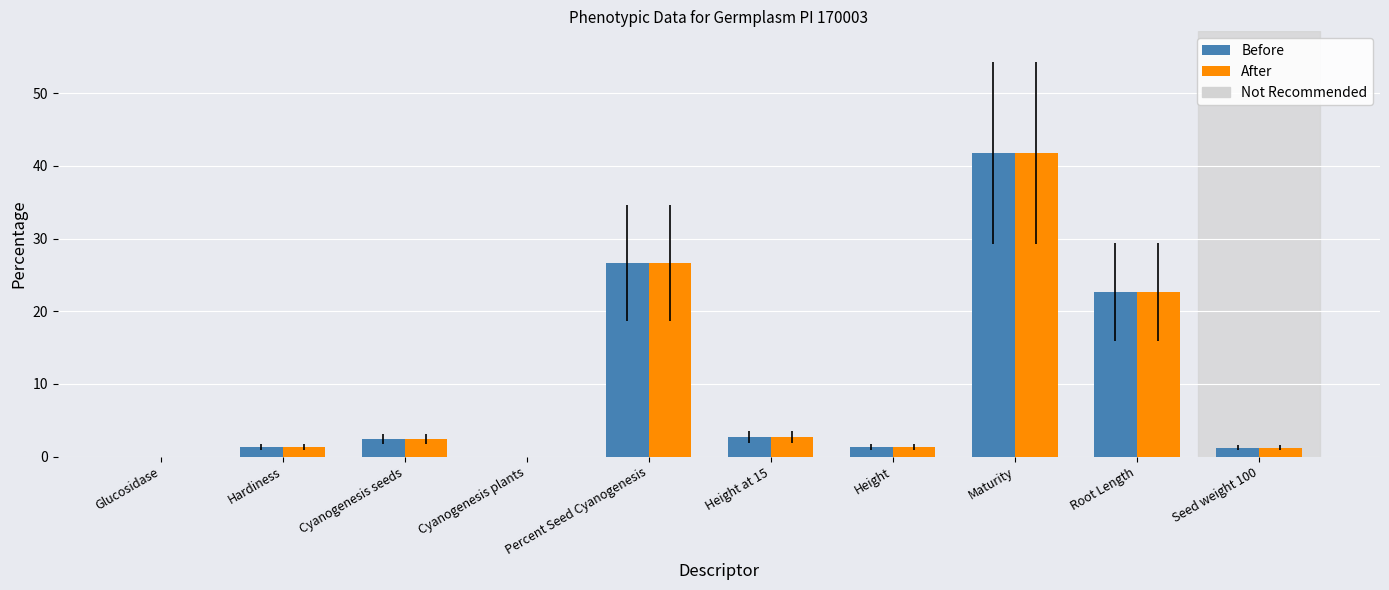

Where does the After series first go above 2?

Cyanogenesis seeds